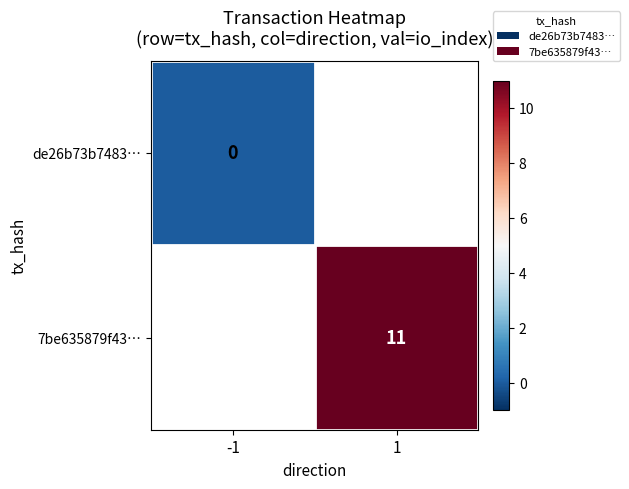

The 7be635879f43… series shows 11 at 1. True or false?

True